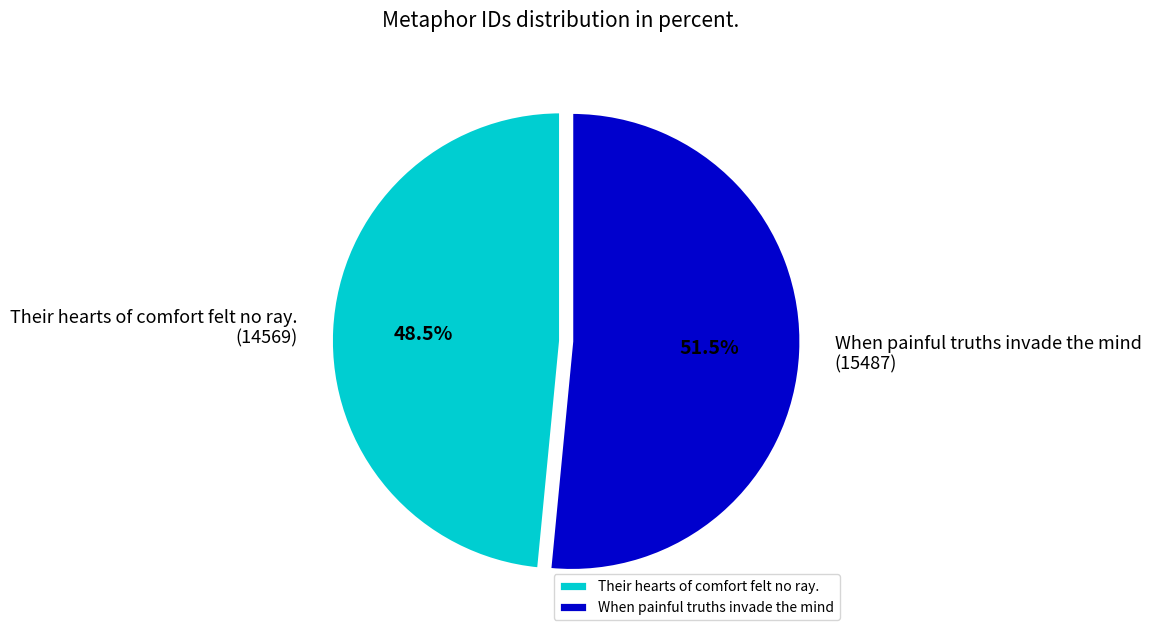

How many slices are in this pie chart?

2